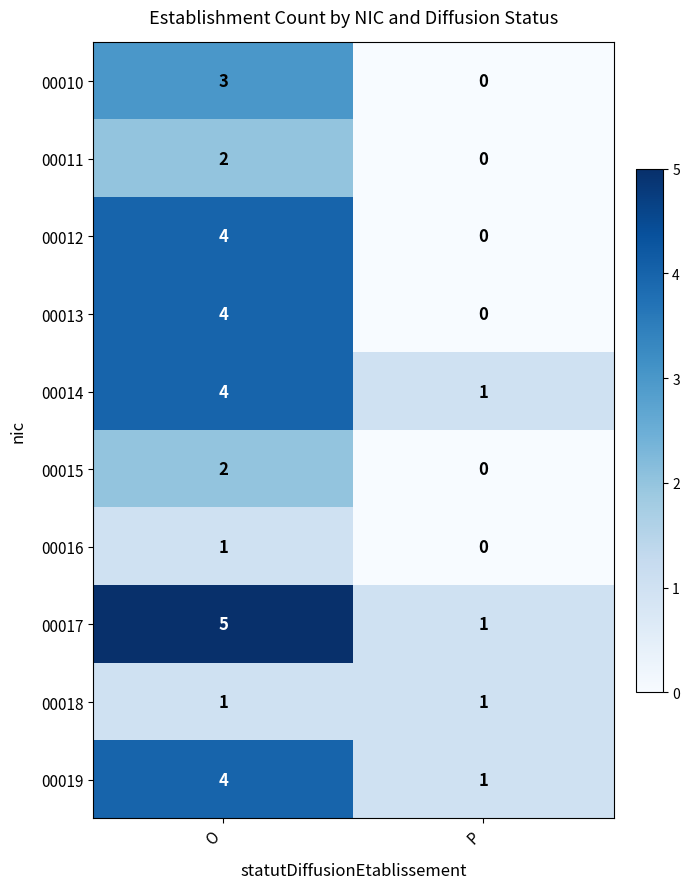

What is the average value of the 00017 series?

3